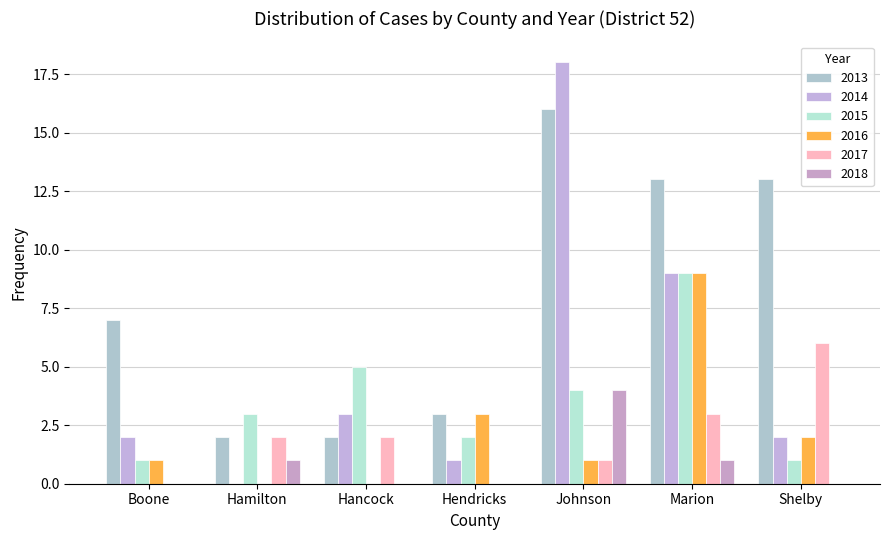

True or false: 2014 has a value of 1 at Boone.

False